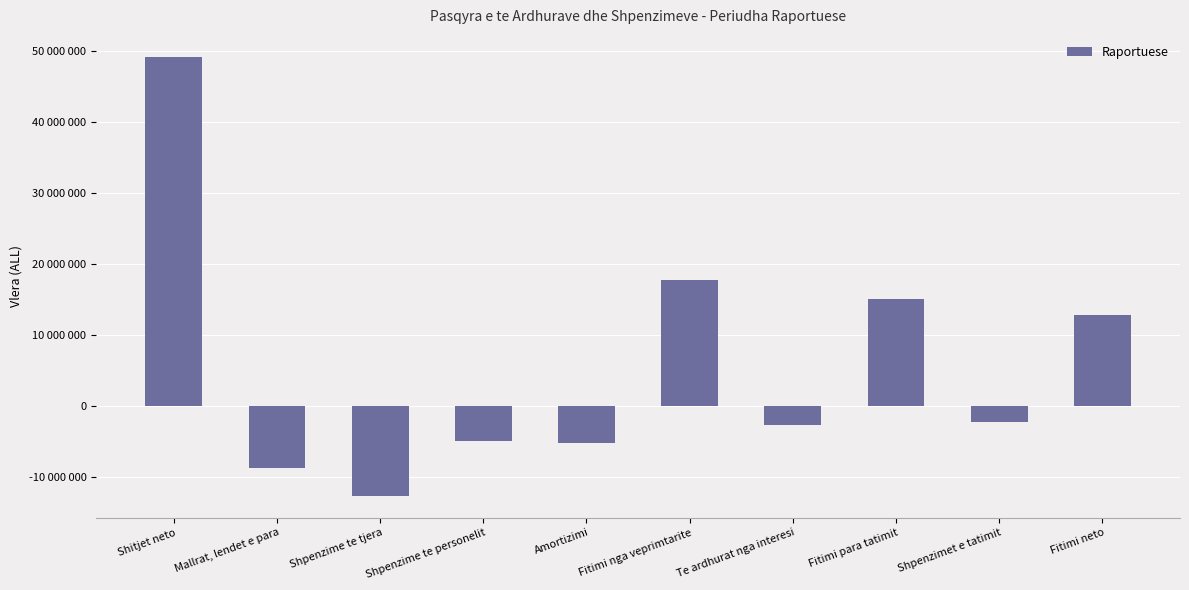

What is the change in value from Mallrat, lendet e para to Te ardhurat nga interesi?

+5939697